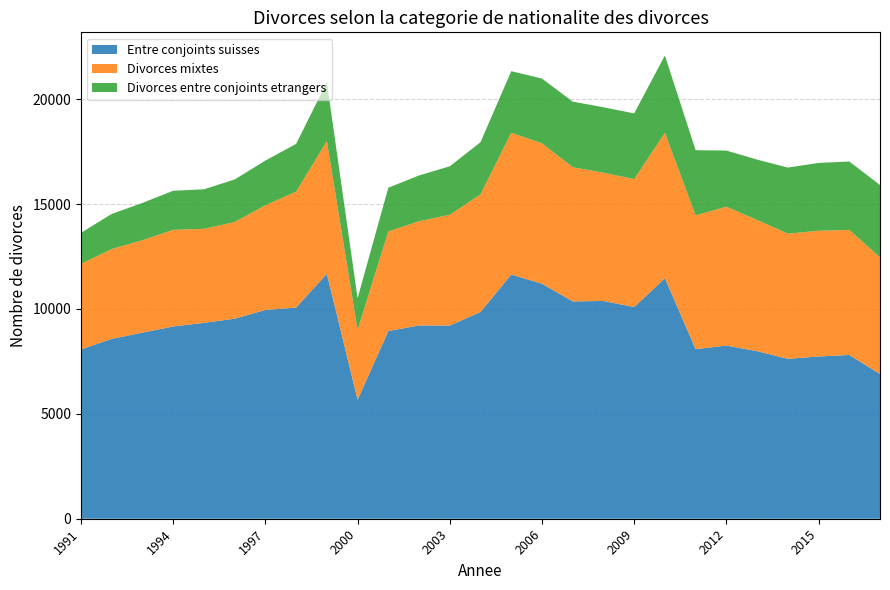

Reading left to right, extract all data points from this chart.

Entre conjoints suisses: 8069	8573	8871	9165	9336	9536	9952	10066	11675	5670	8946	9212	9207	9855	11642	11202	10360	10380	10090	11462	8083	8253	7988	7623	7734	7806	6902
Divorces mixtes: 4081	4283	4406	4606	4483	4608	4990	5527	6328	3333	4745	4969	5282	5606	6760	6693	6395	6114	6099	6933	6377	6621	6253	5966	5992	5962	5562
Divorces entre conjoints etrangers: 1478	1674	1777	1863	1884	2028	2131	2275	2806	1508	2087	2182	2310	2488	2930	3086	3127	3119	3132	3686	3106	2676	2878	3148	3234	3260	3442